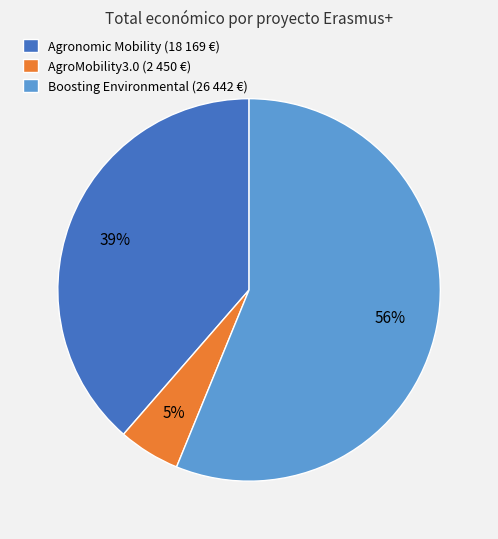

Does any single category account for the majority?

Yes